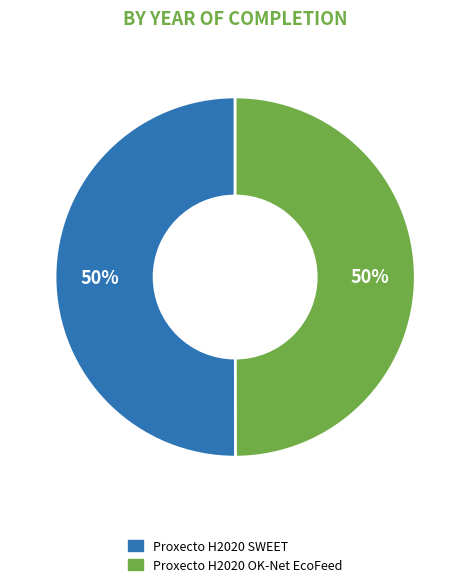

Is it true that Proxecto H2020 OK-Net EcoFeed is 50% of the pie?

True